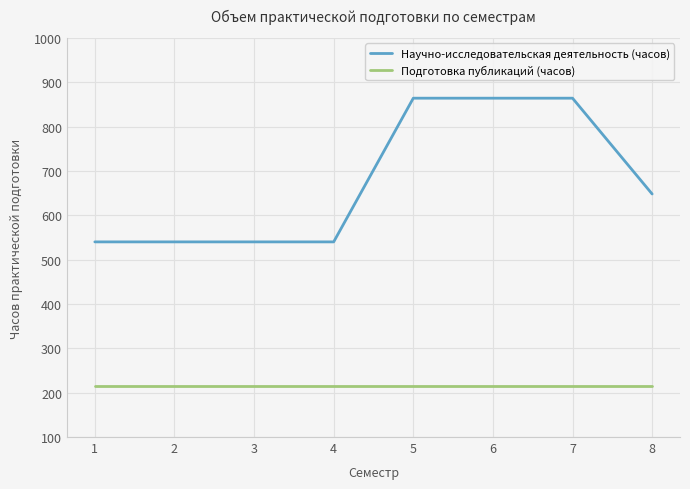

List the series in order of their overall mean, lowest first.

Подготовка публикаций (часов), Научно-исследовательская деятельность (часов)